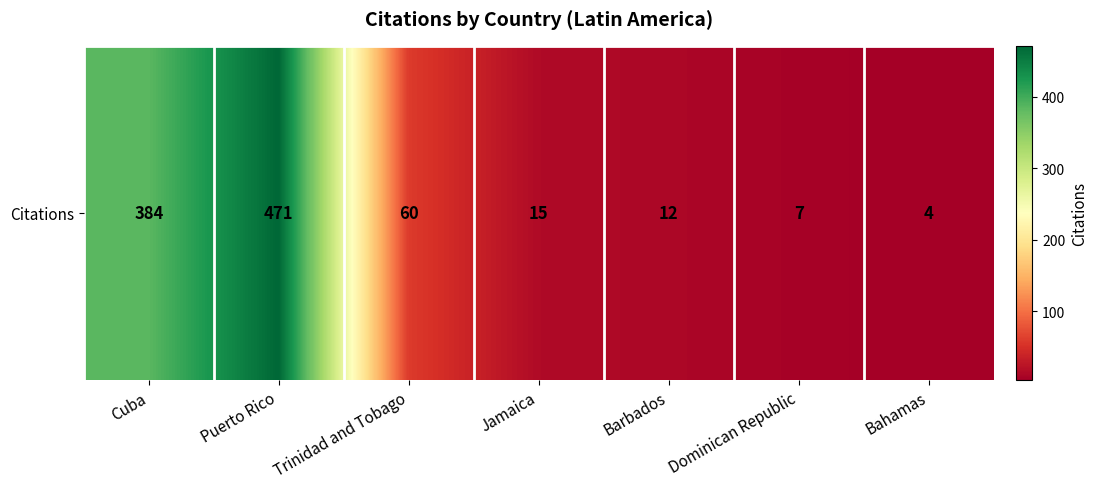

The value at Puerto Rico is 737. True or false?

False